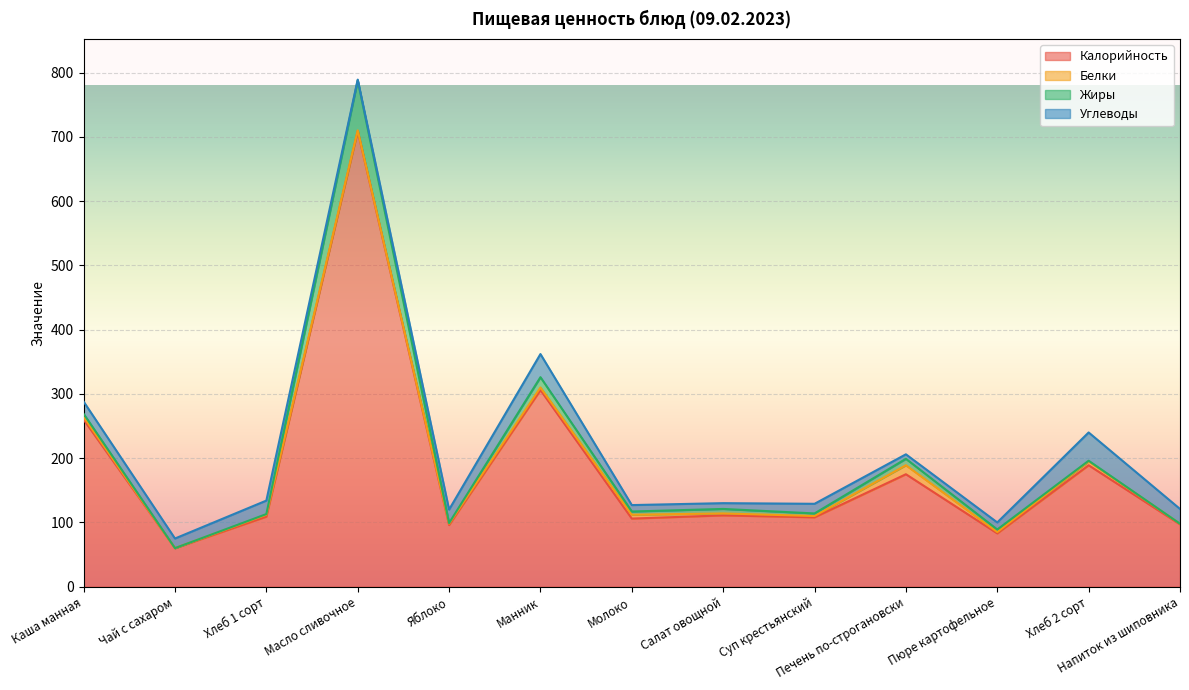

Which has a higher value, Напиток из шиповника or Масло сливочное?

Масло сливочное